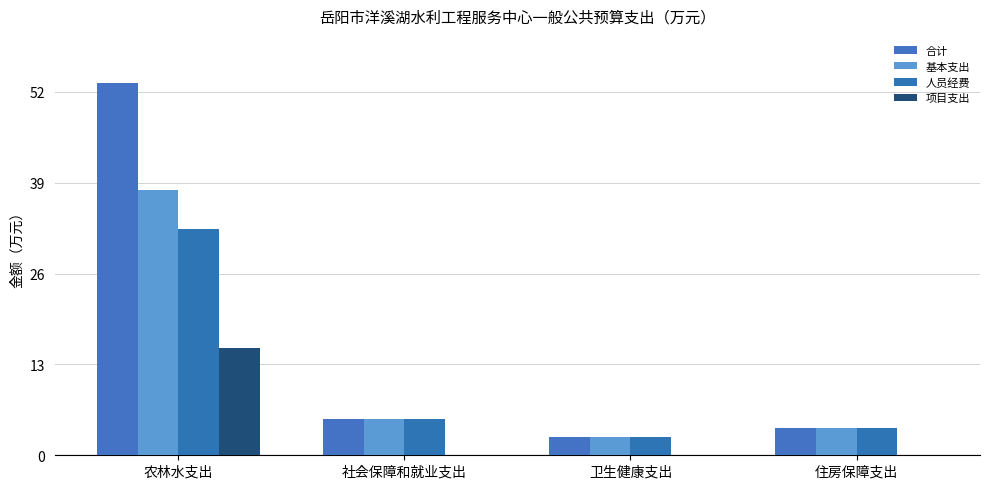

What is the average value of the 基本支出 series?

12.4